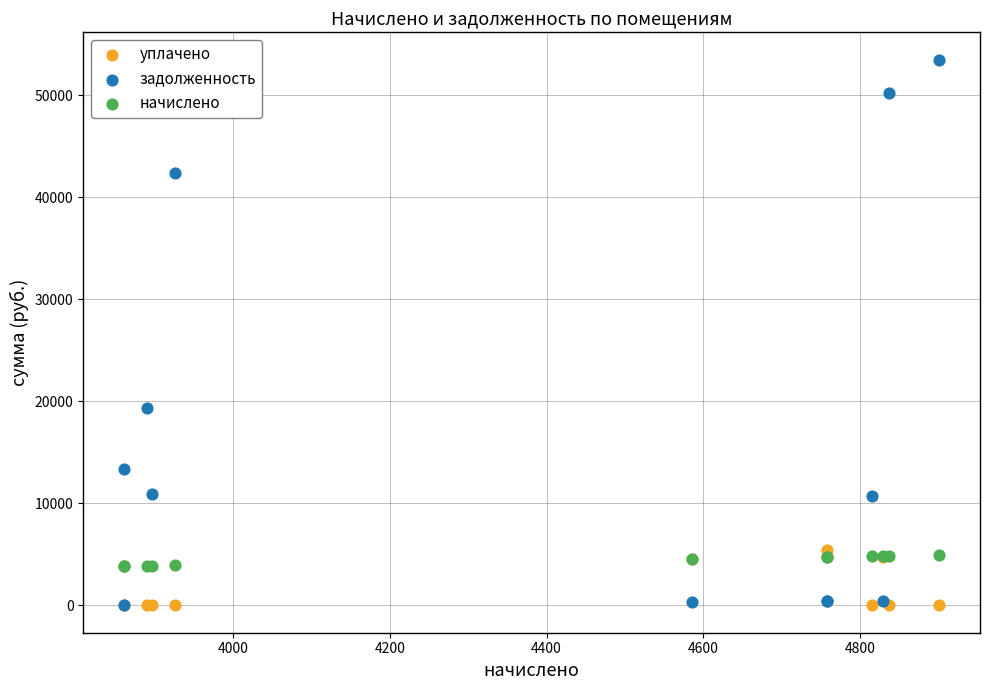

Across all series, what Y value is closest to 26755?

19385.2